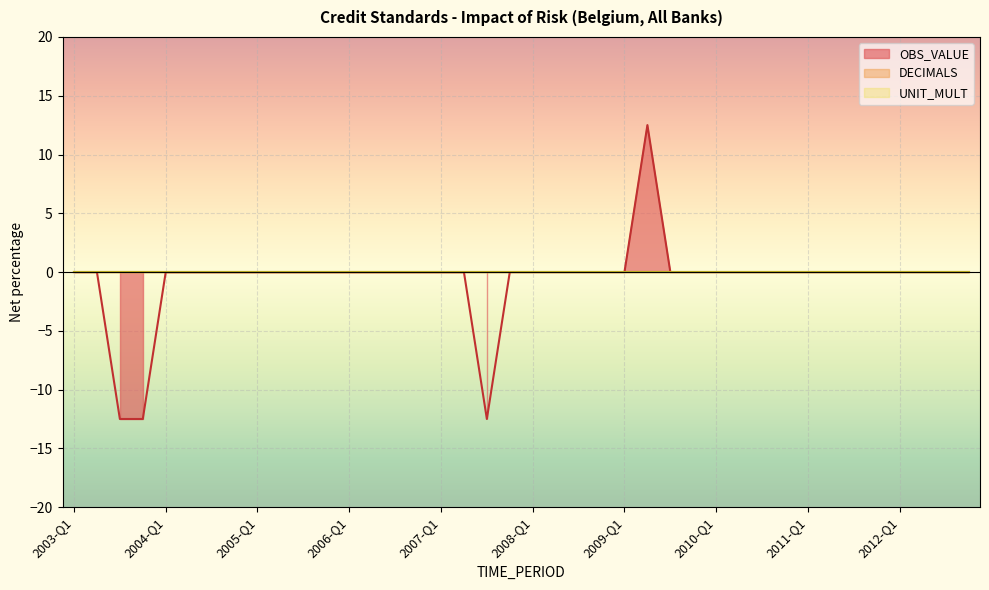

At how many categories does at least one series exceed -4?

40